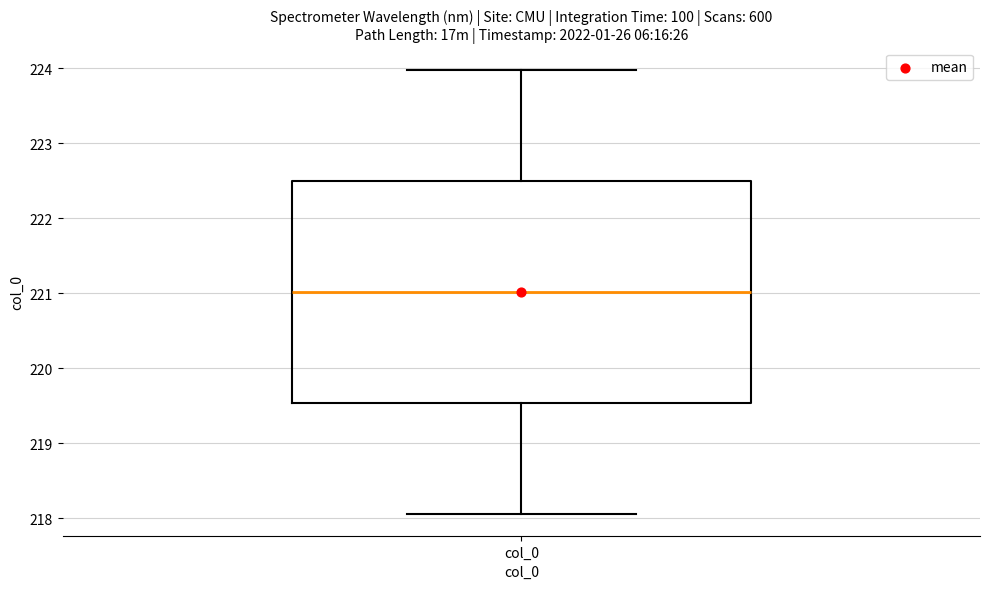

Read this box plot against the y-axis: the position of the median line, the range covered by the box, and the ends of both whiskers. The values are not printed on the chart, so give them approximately, as read against the axis.

median 221.0, box 219.5 to 222.5, whiskers 218.1 to 224.0